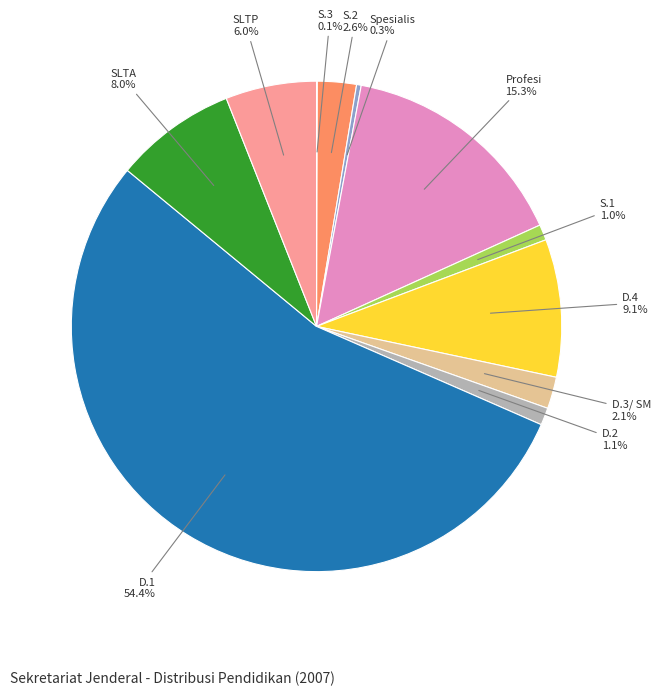

Which has a higher value, D.3/ SM or D.2?

D.3/ SM